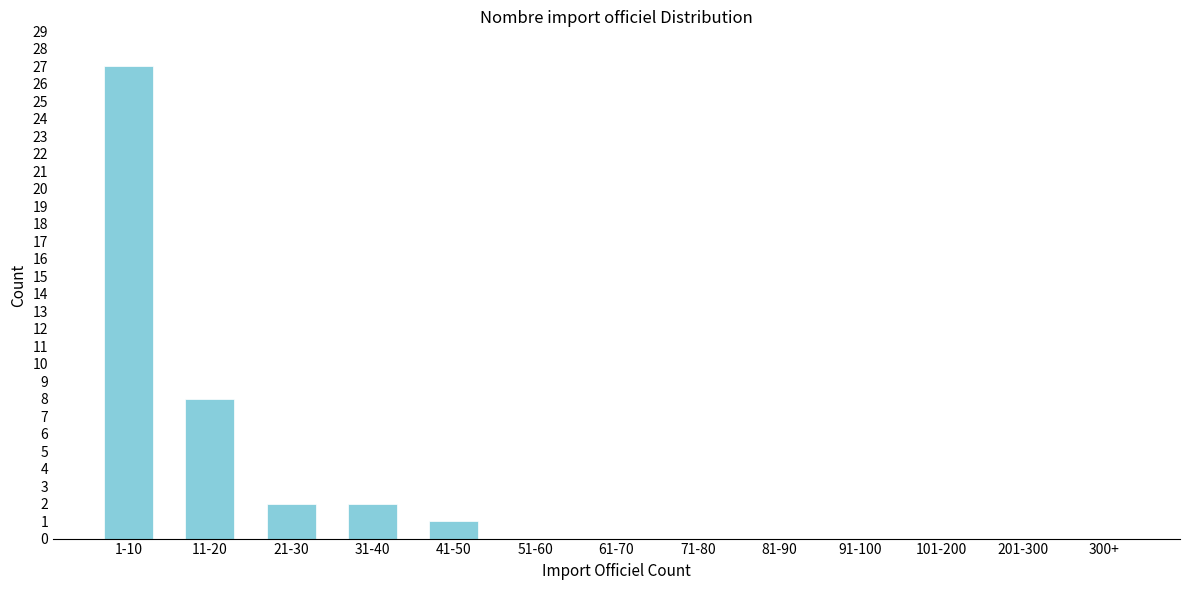

Reading right to left, extract all data points from this chart.

300+=0	201-300=0	101-200=0	91-100=0	81-90=0	71-80=0	61-70=0	51-60=0	41-50=1	31-40=2	21-30=2	11-20=8	1-10=27